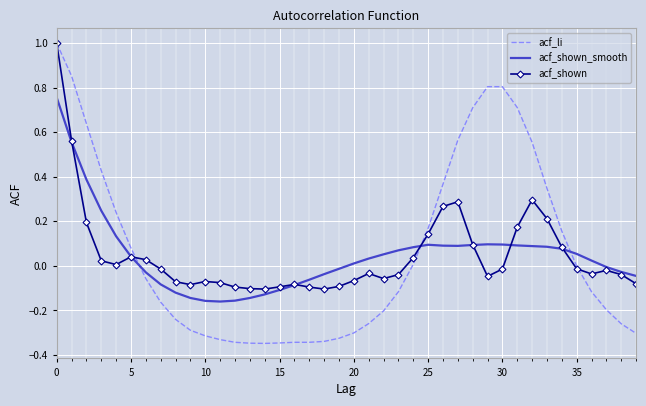

True or false: acf_li and acf_shown_smooth cross at least once.

True